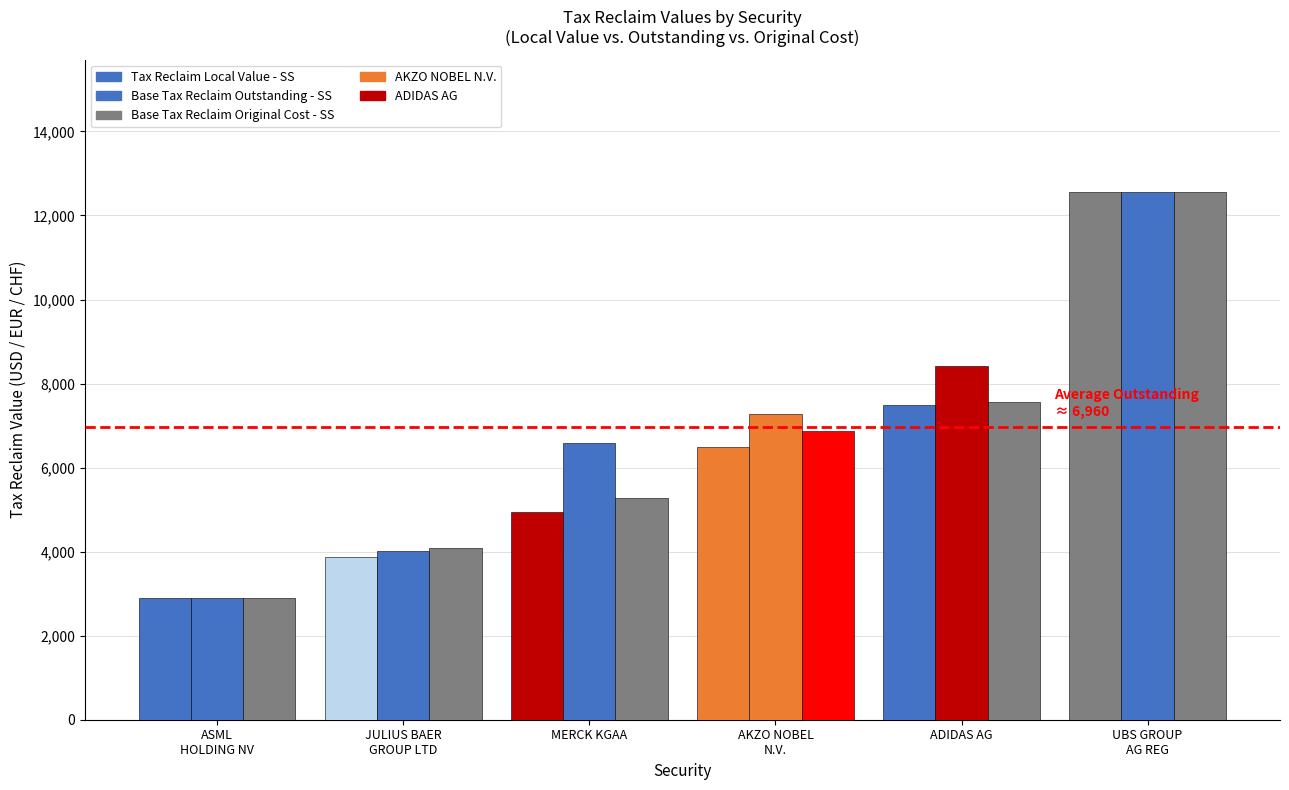

How many distinct data groups are displayed?

3